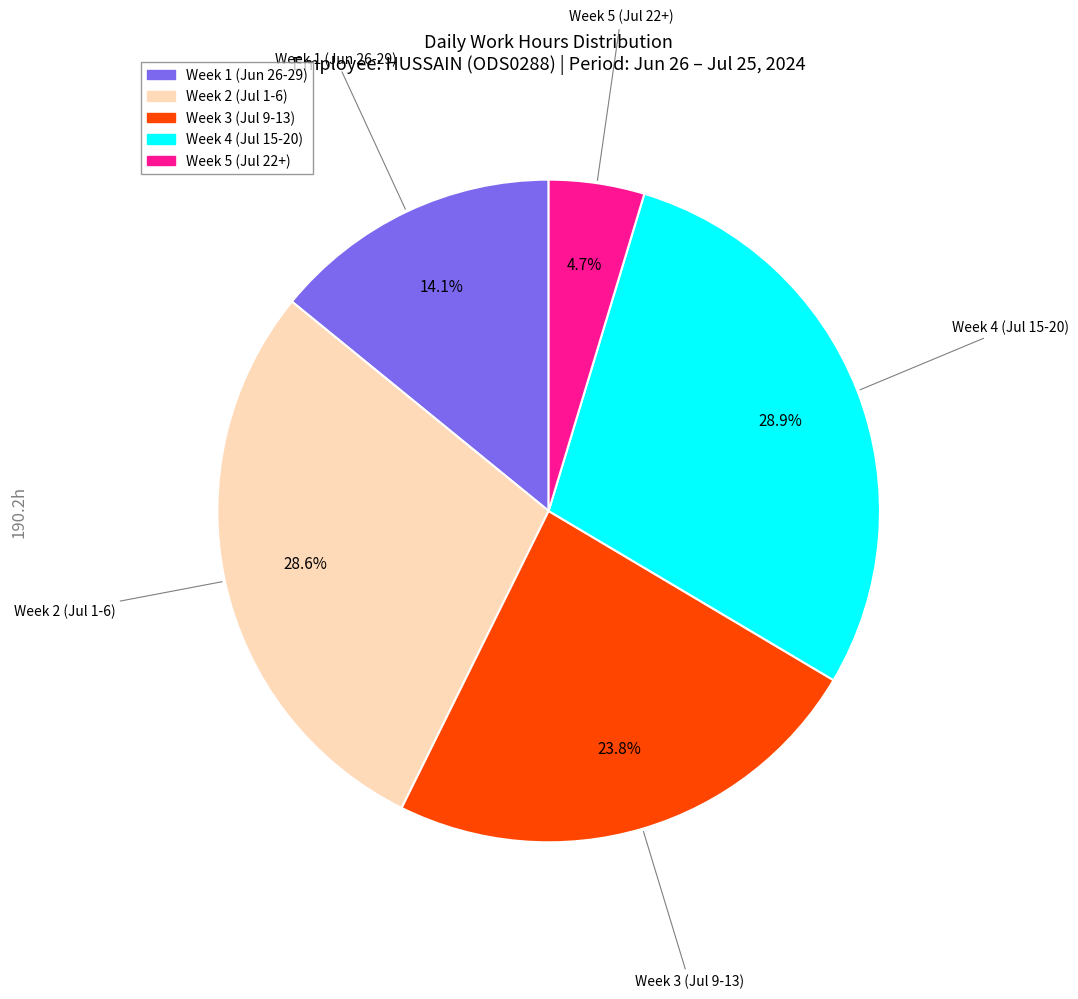

Is there any slice that represents more than half of the pie?

No